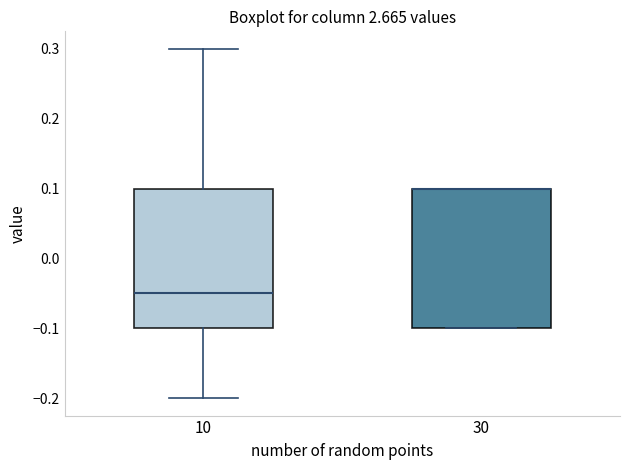

Reading left to right, read every box against the y-axis: the position of its median line, the range the box covers, and the ends of its whiskers. The values are not printed on the chart, so give them approximately, as read against the axis.

10: median -0.05, box -0.10 to 0.10, whiskers -0.20 to 0.30
30: median 0.10 (drawn on the box's upper edge), box -0.10 to 0.10, whiskers -0.10 to 0.10